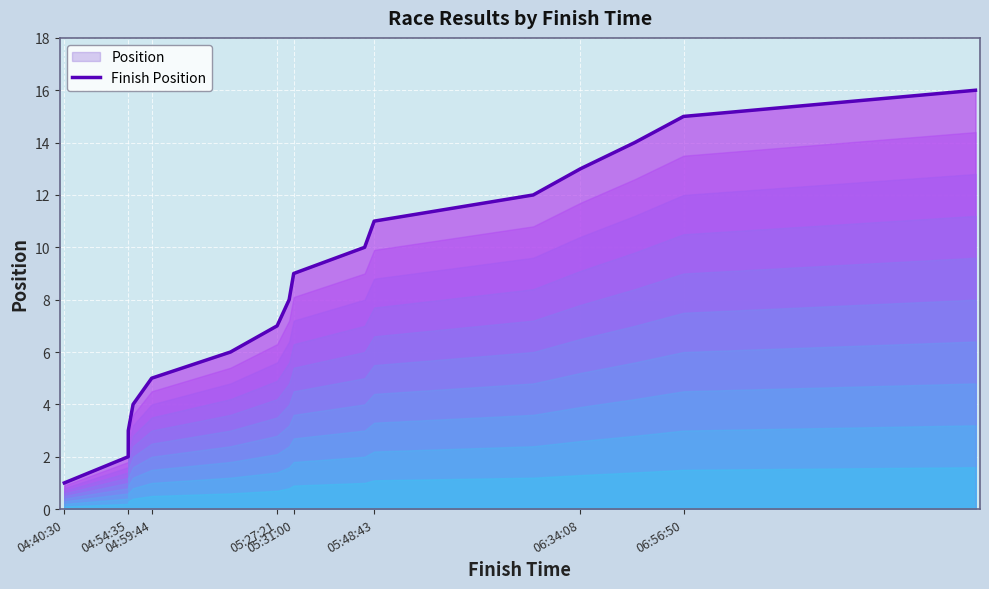

What is the greatest value displayed?

16